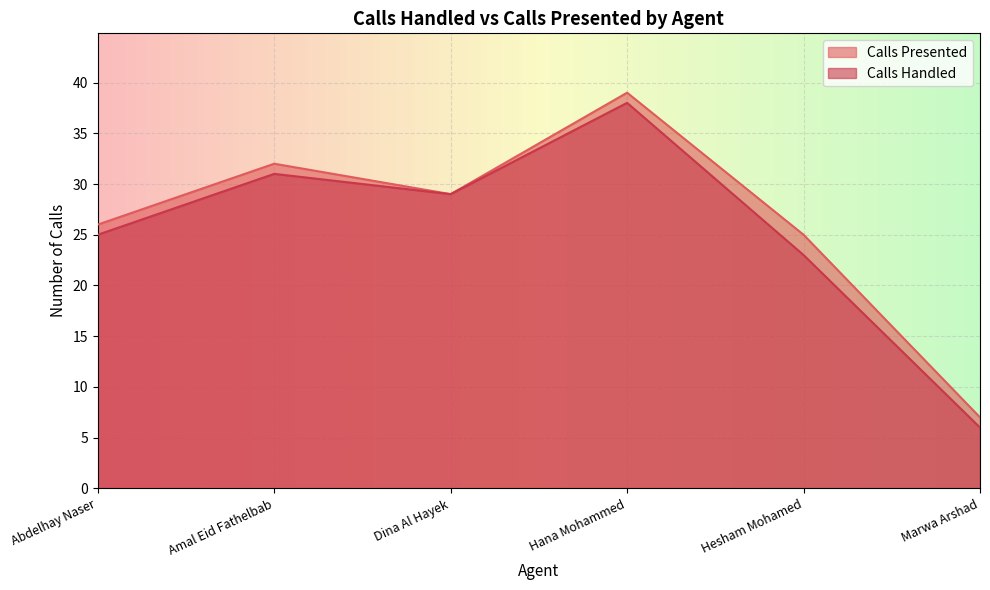

True or false: Calls Handled and Calls Presented intersect in this chart.

False